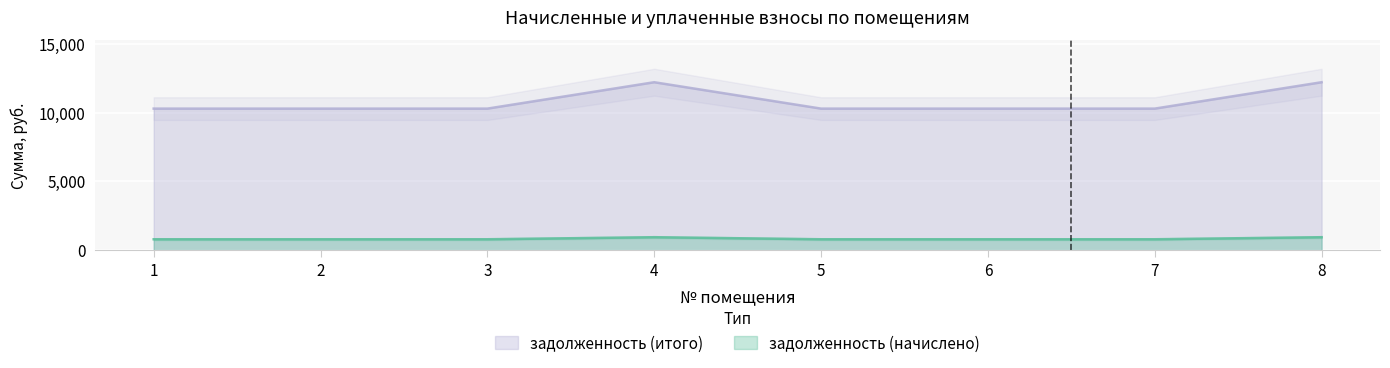

How many distinct data groups are displayed?

2